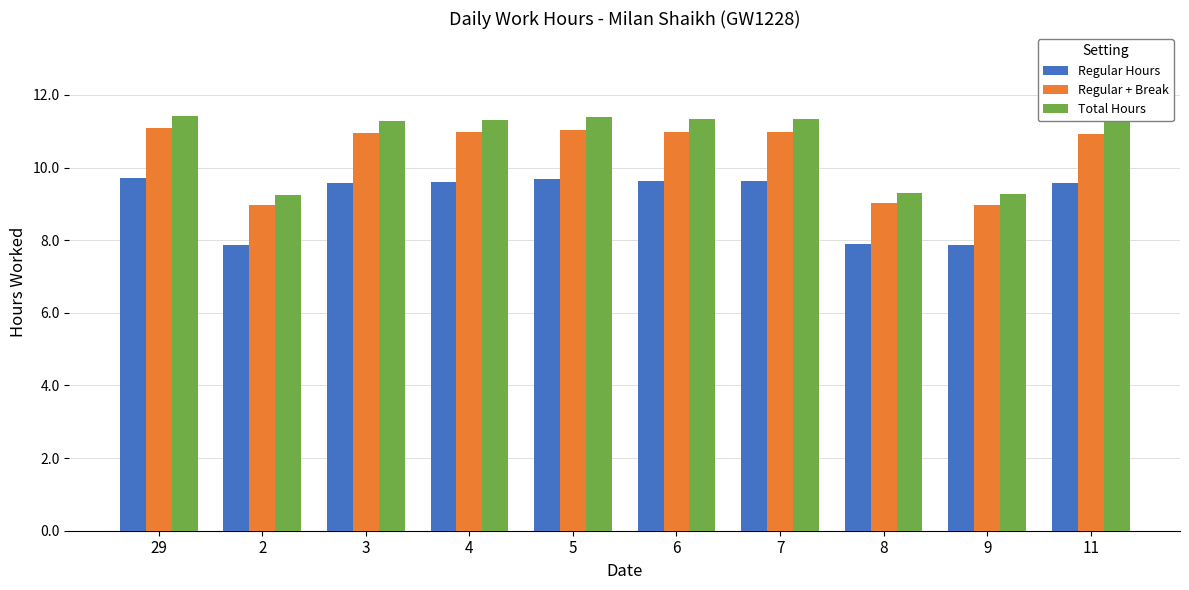

At 2, list the series in order from smallest to largest.

Regular Hours, Regular + Break, Total Hours